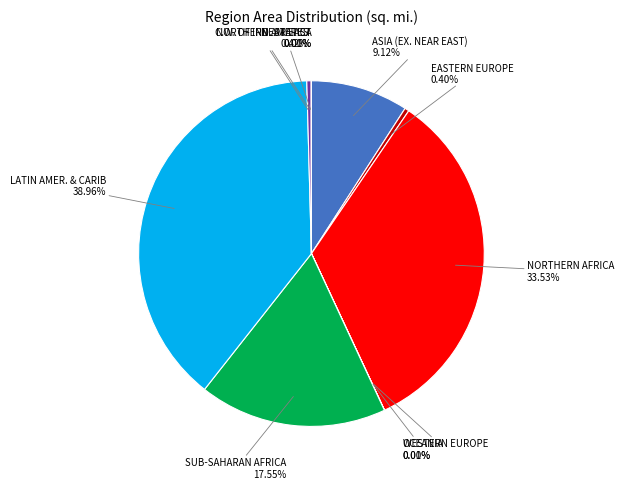

To the nearest percent, what is the average slice percentage?

10%